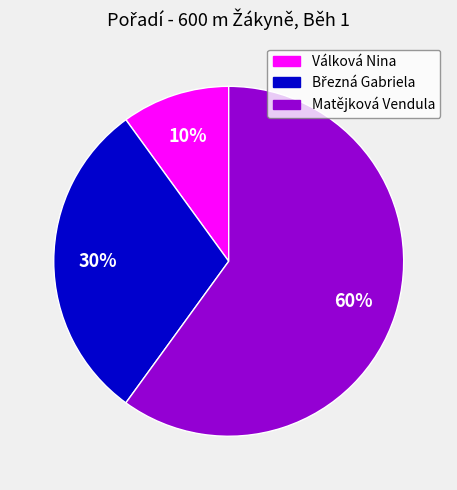

The Matějková Vendula slice represents 60% of the pie. True or false?

True